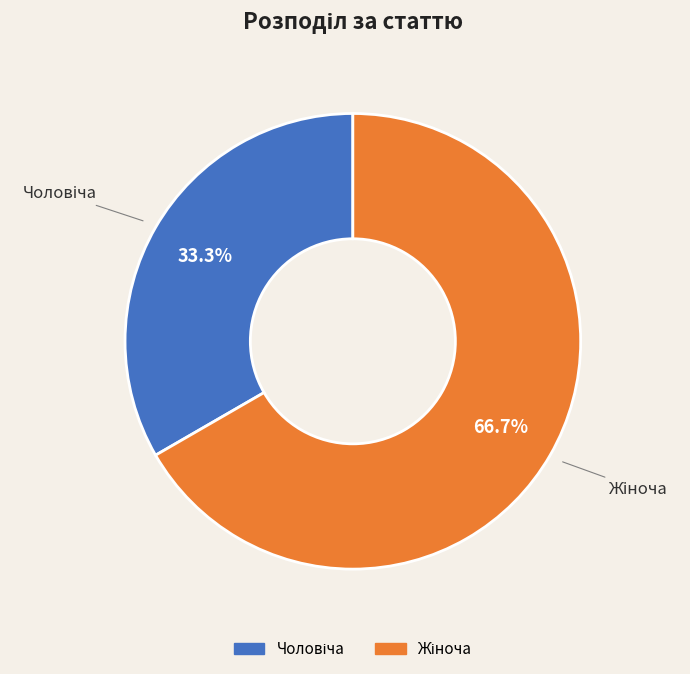

Is there any slice that represents more than half of the pie?

Yes